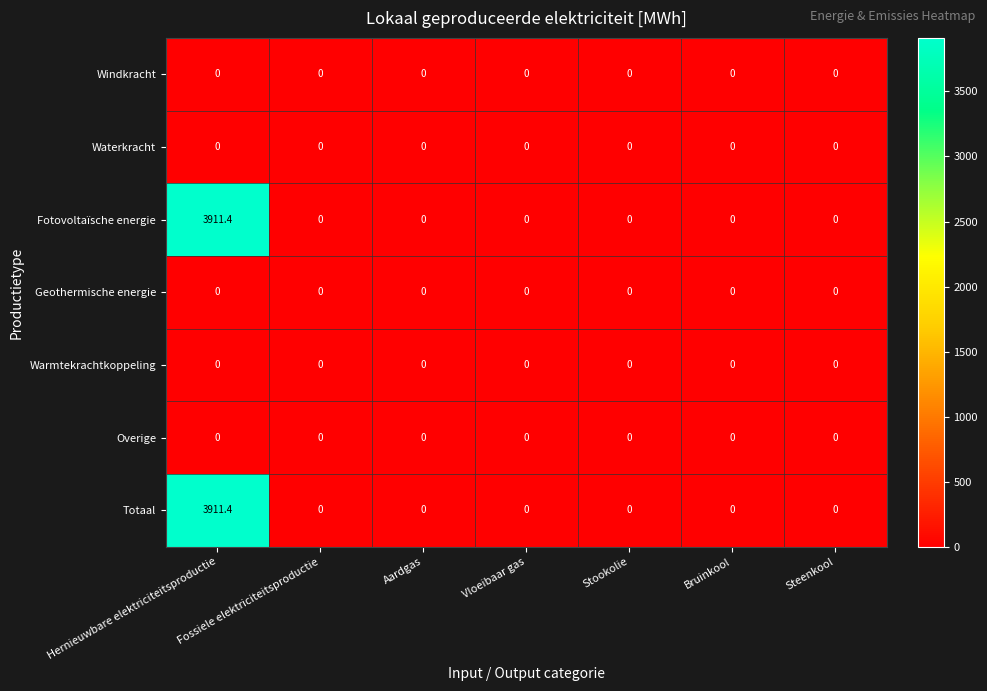

The Fotovoltaïsche energie series shows 0.0 at Steenkool. True or false?

True